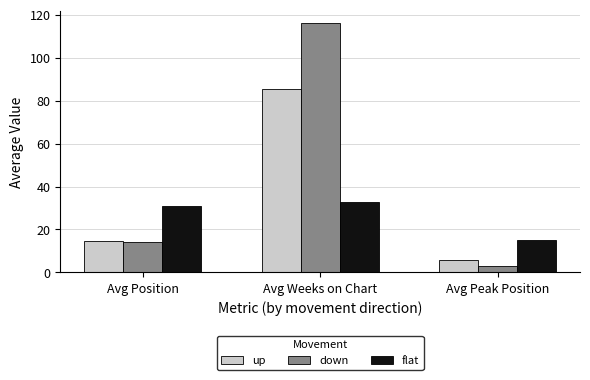

Which series has the largest total across all categories?

down